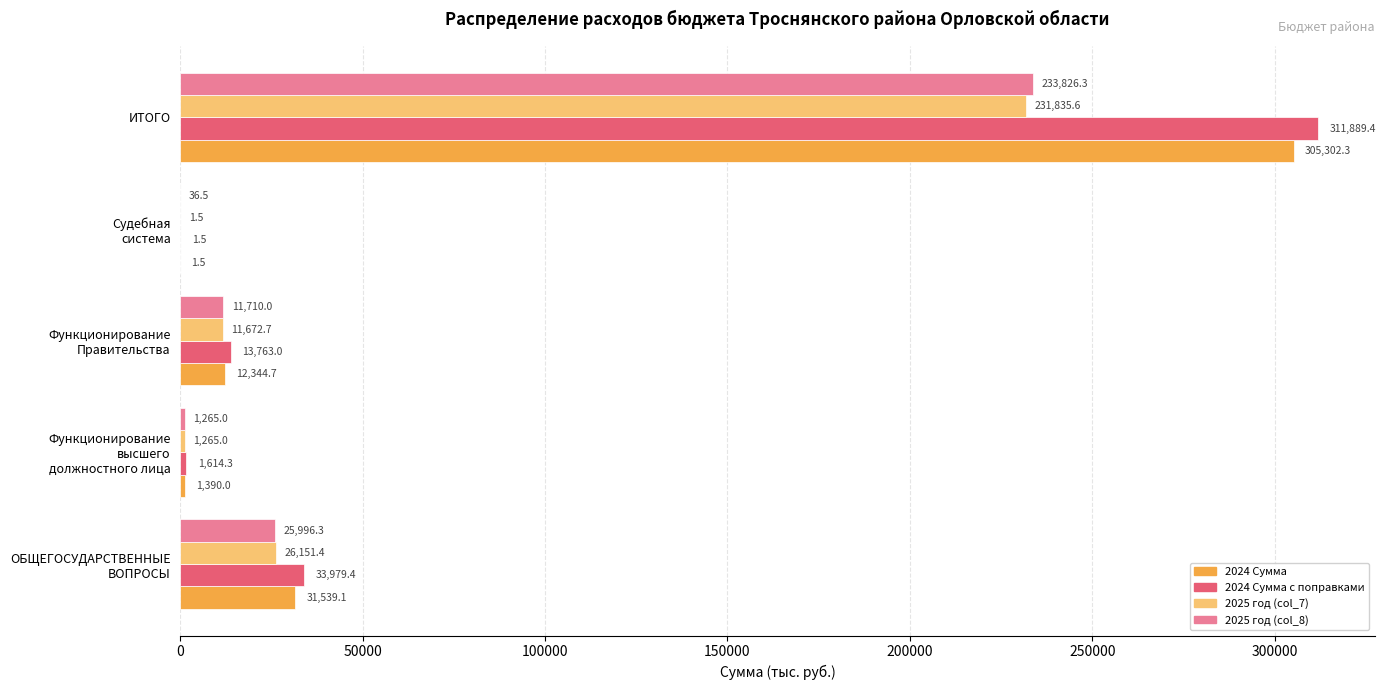

Which series has the widest spread of values?

2024 Сумма с поправками